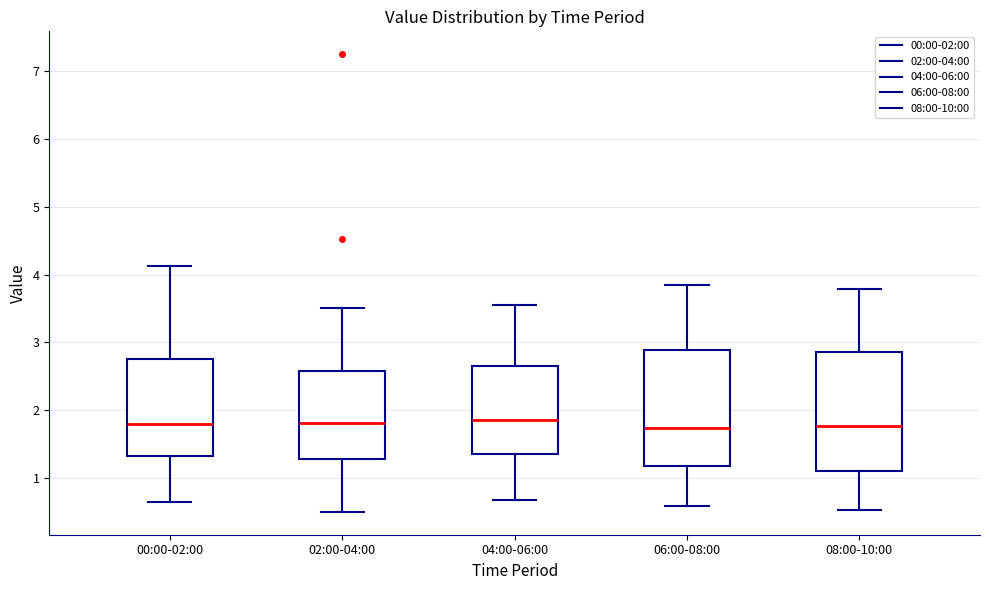

Reading left to right, read every box against the y-axis: the position of its median line, the range the box covers, and the ends of its whiskers. The values are not printed on the chart, so give them approximately, as read against the axis.

00:00-02:00: median 1.8, box 1.3 to 2.8, whiskers 0.7 to 4.1
02:00-04:00: median 1.8, box 1.3 to 2.6, whiskers 0.5 to 3.5
04:00-06:00: median 1.9, box 1.4 to 2.6, whiskers 0.7 to 3.6
06:00-08:00: median 1.7, box 1.2 to 2.9, whiskers 0.6 to 3.9
08:00-10:00: median 1.8, box 1.1 to 2.9, whiskers 0.5 to 3.8